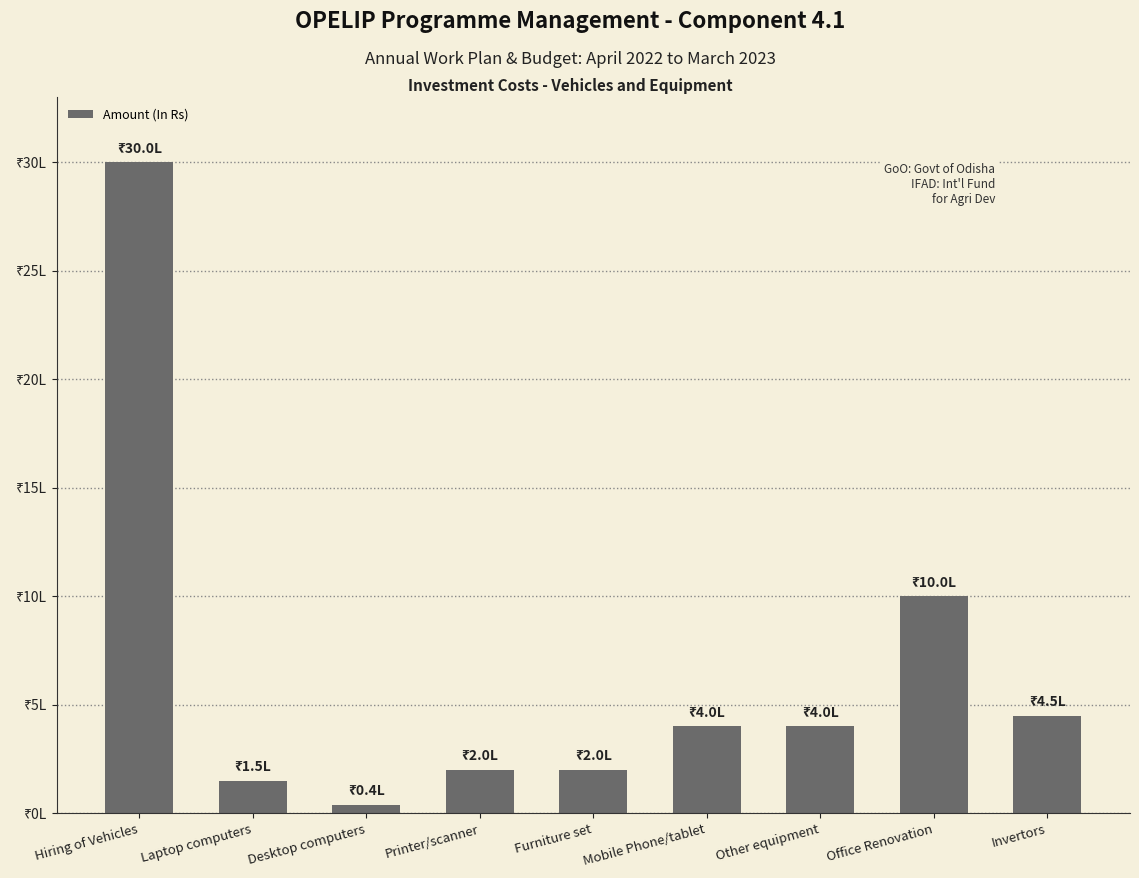

What is the approximate value at Office Renovation, to the nearest 10?

1000000